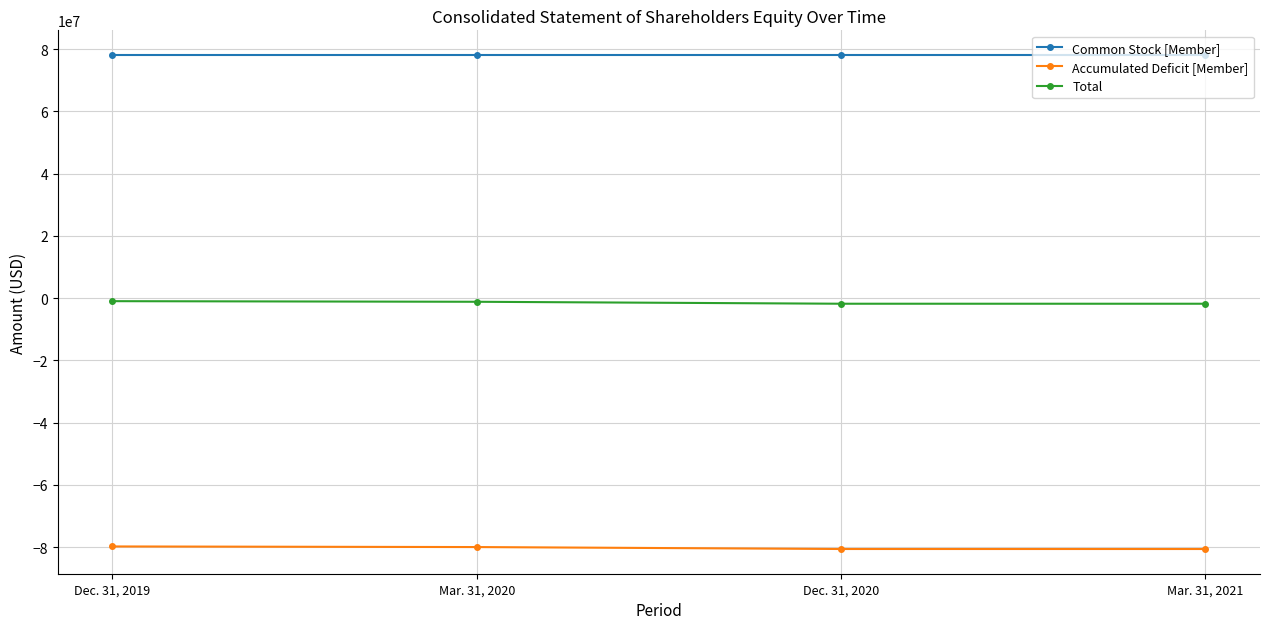

Is the value of Total at Dec. 31, 2019 greater than the value of Common Stock [Member] at Mar. 31, 2021?

No